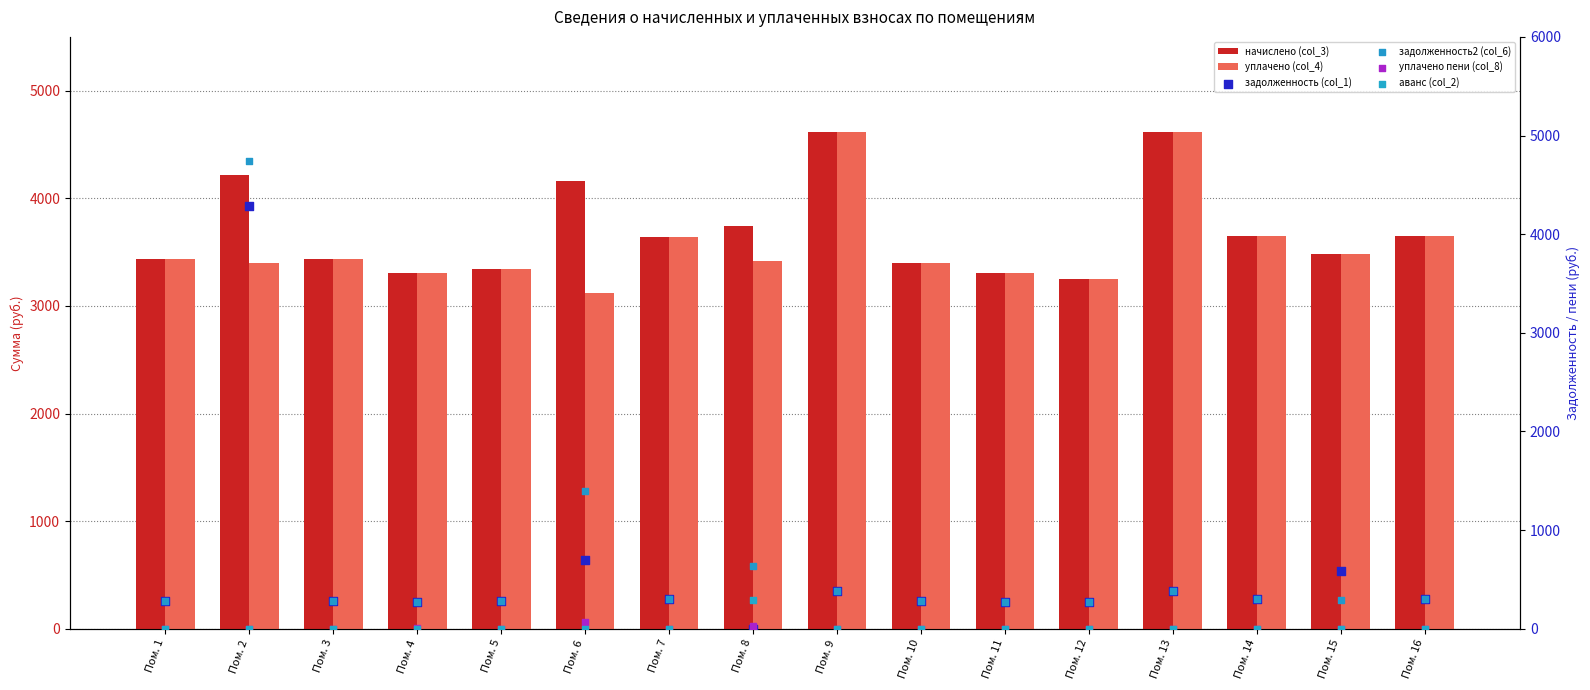

What are all the series names shown in the legend?

начислено (col_3), уплачено (col_4), задолженность (col_1), задолженность2 (col_6), уплачено пени (col_8), аванс (col_2)